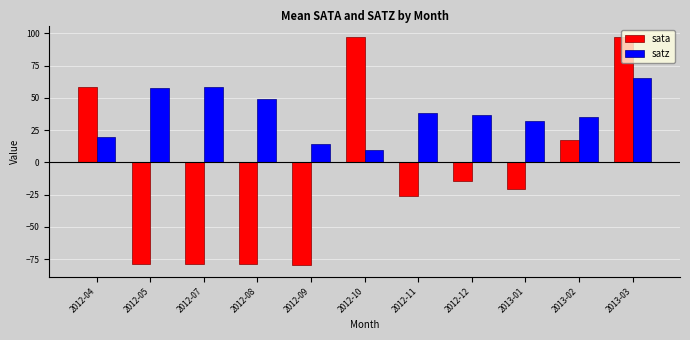

The value of satz at 2013-02 is 34.9. True or false?

True